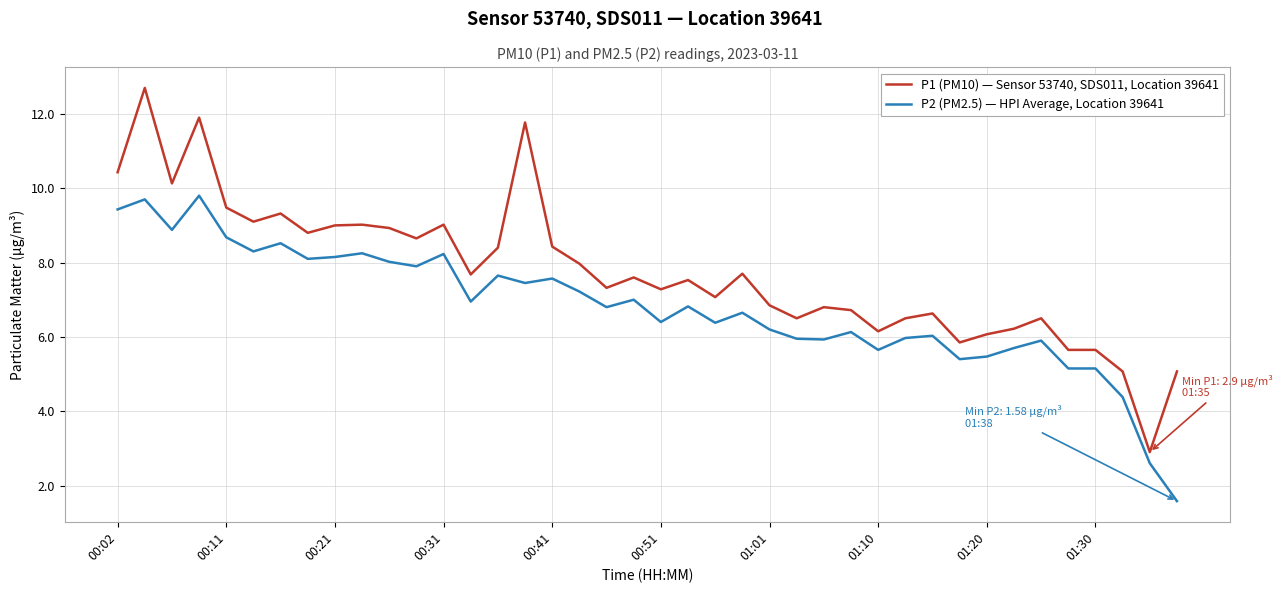

List the series in order of their peak value, lowest first.

P2 (PM2.5) — HPI Average, Location 39641, P1 (PM10) — Sensor 53740, SDS011, Location 39641